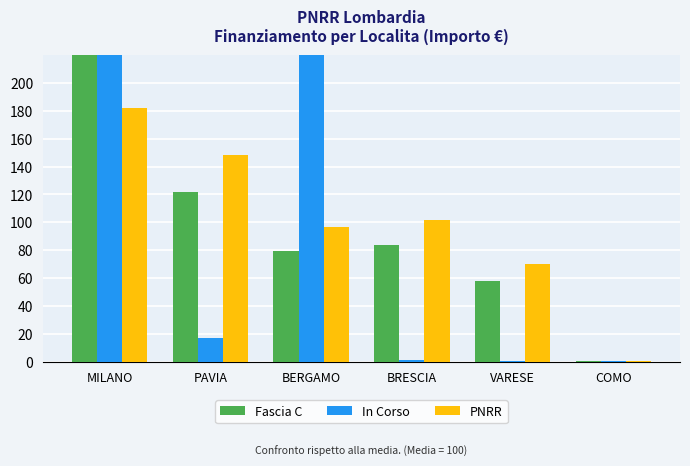

The value of Fascia C at BERGAMO is 115.2. True or false?

False